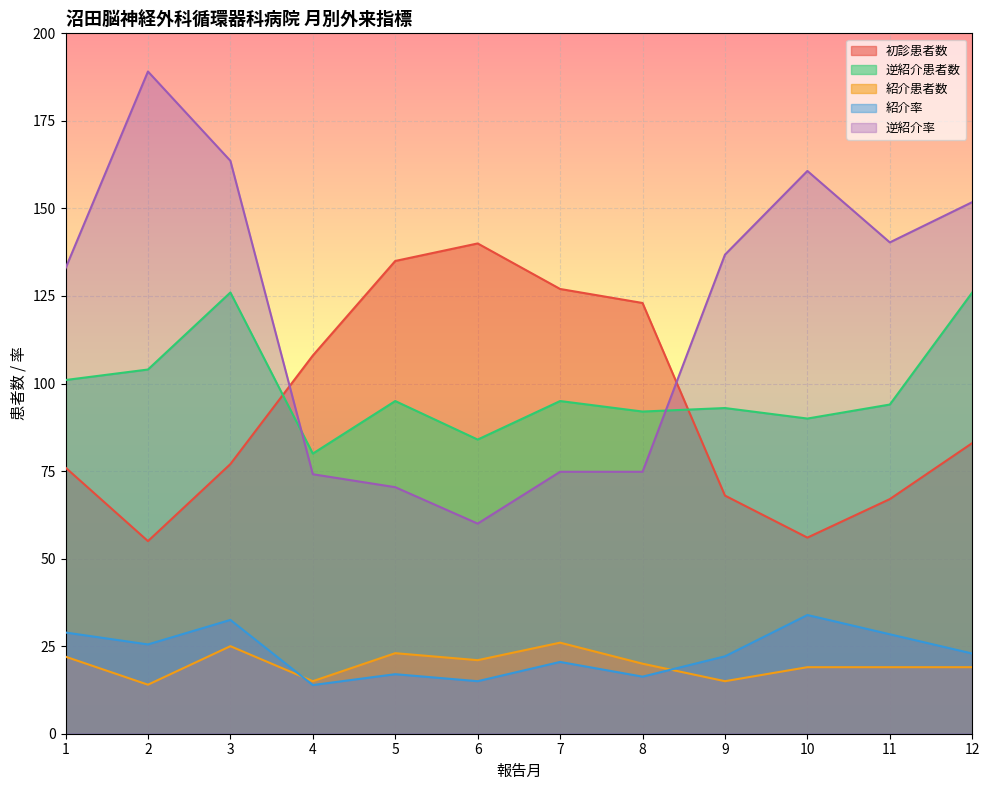

How many interior local valleys does the 逆紹介患者数 series have?

4